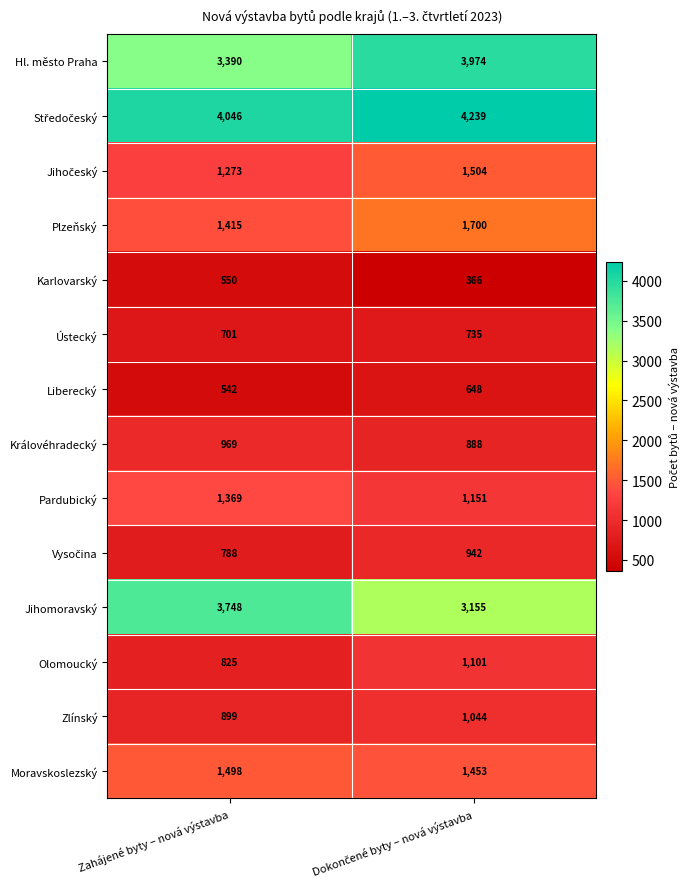

What is the spread (max minus min) of values at Zahájené byty – nová výstavba?

3504